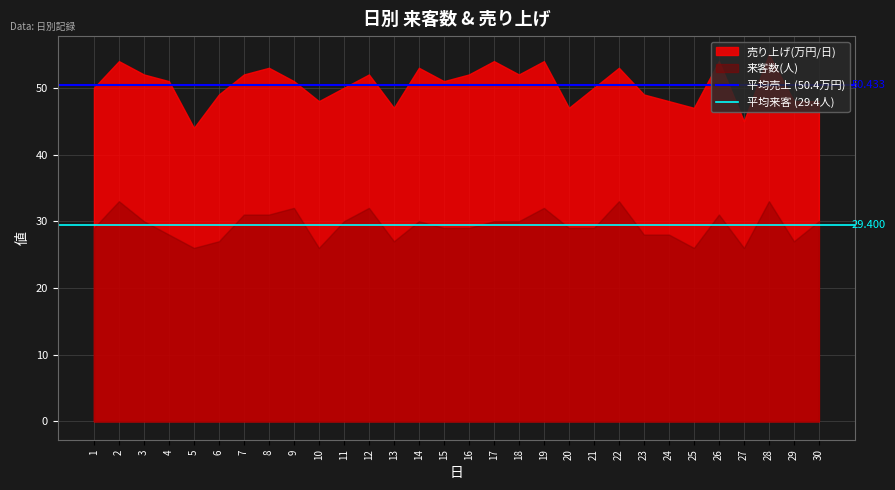

Which series has the widest spread of values?

売り上げ(万円/日)